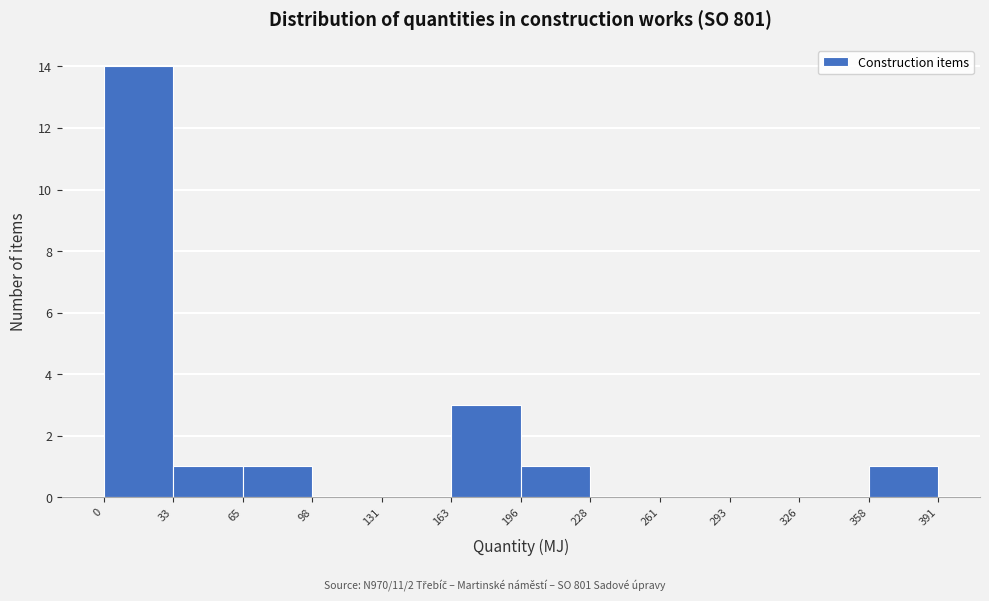

Over which range of the x-axis is the bar tallest?

0 to 33